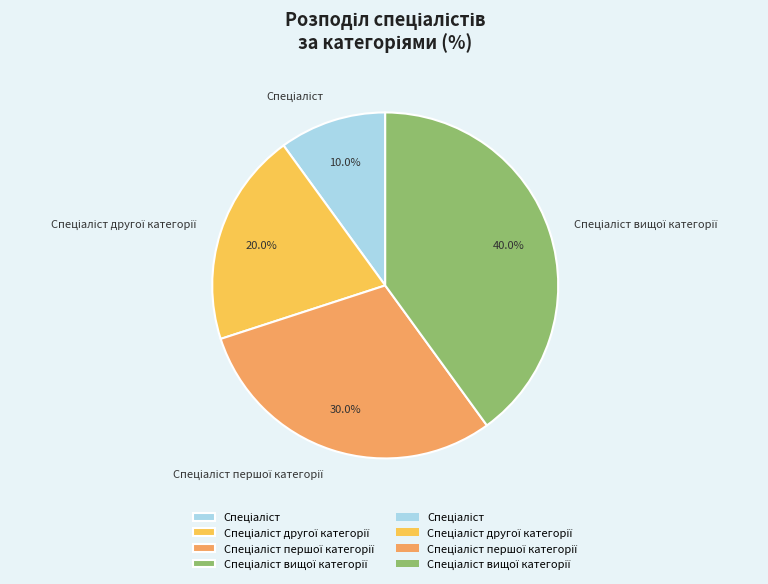

Does any single category account for the majority?

No